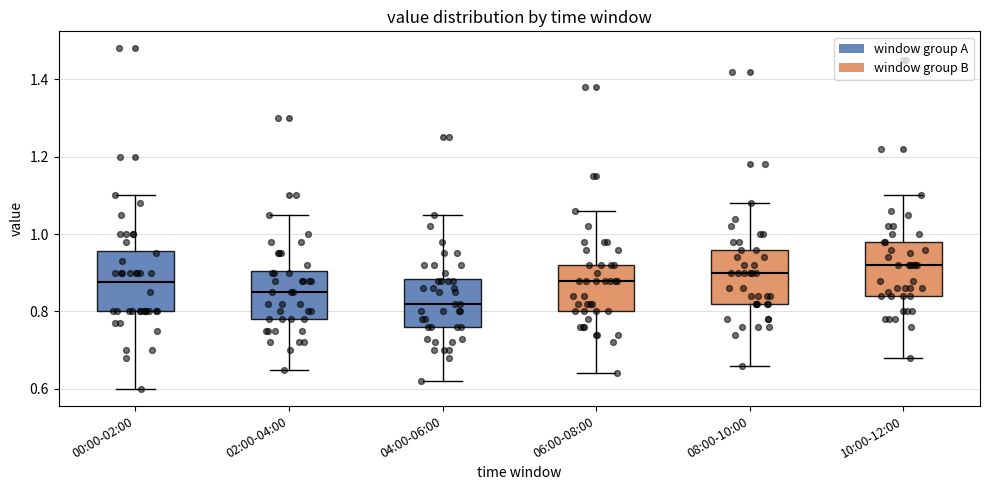

Which box has the highest median line?

10:00-12:00